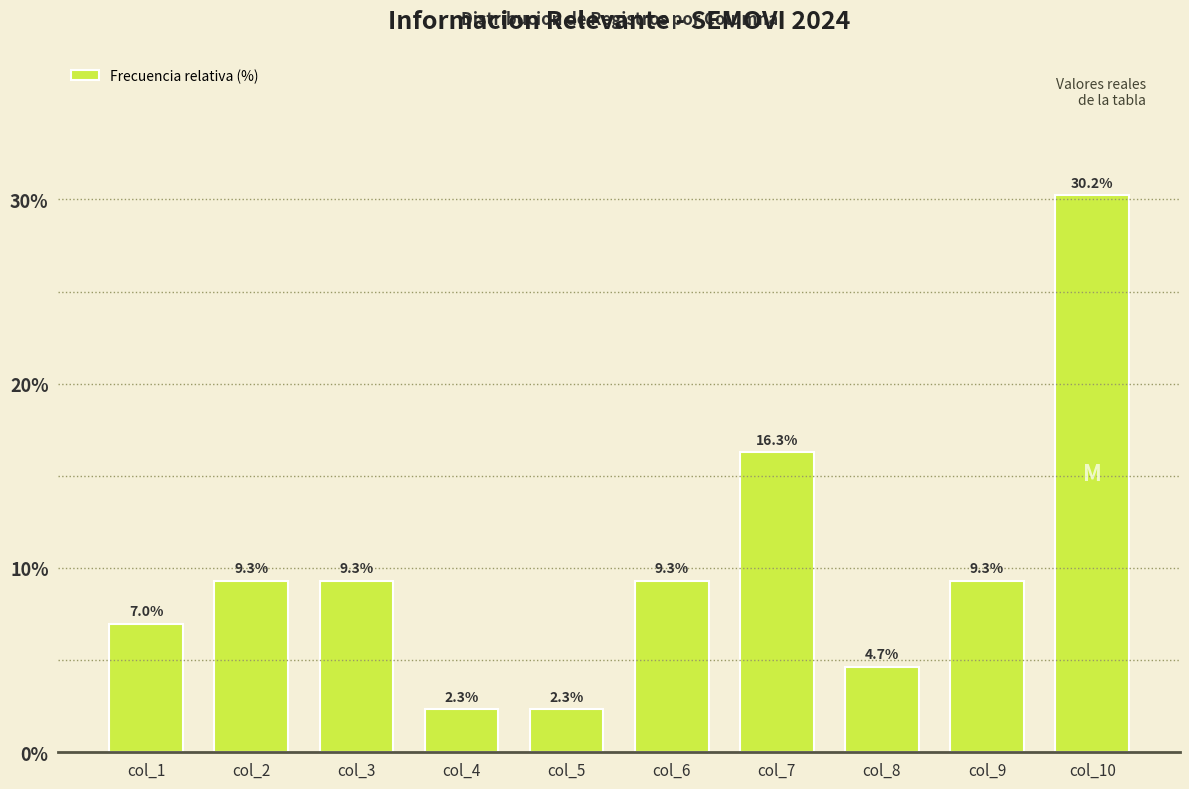

Reading left to right, list all the values displayed in this chart.

col_1=7.0	col_2=9.3	col_3=9.3	col_4=2.3	col_5=2.3	col_6=9.3	col_7=16.3	col_8=4.7	col_9=9.3	col_10=30.2